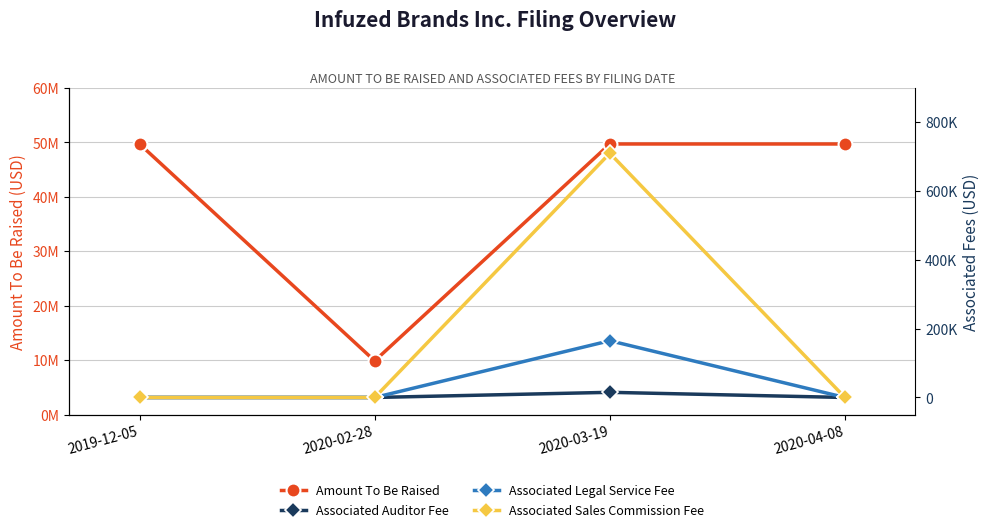

True or false: Associated Sales Commission Fee has a value of 258493 at 2019-12-05.

False